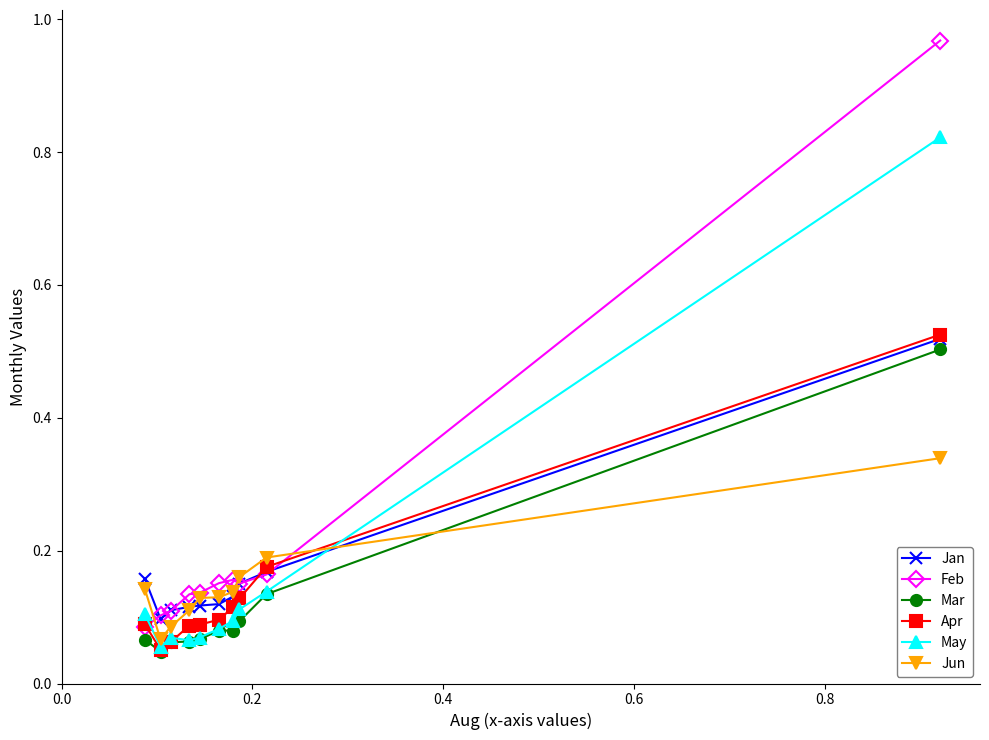

Which series has the largest total across all categories?

Feb